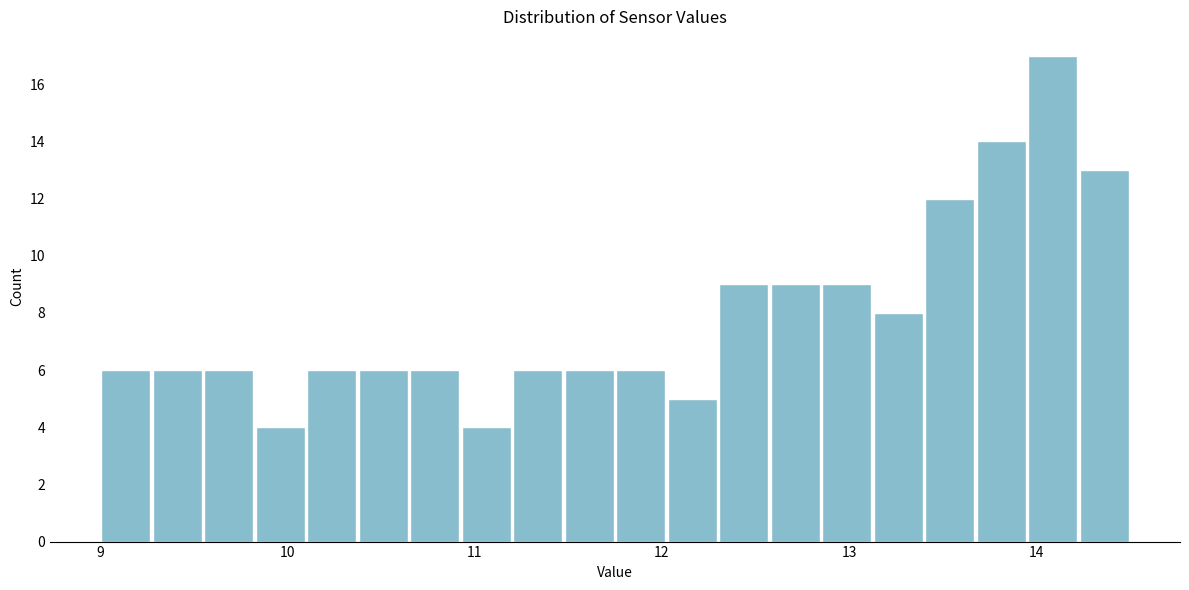

Around what value on the x-axis is the tallest bar? Give the approximate position of its centre, as read against the axis.

14.1